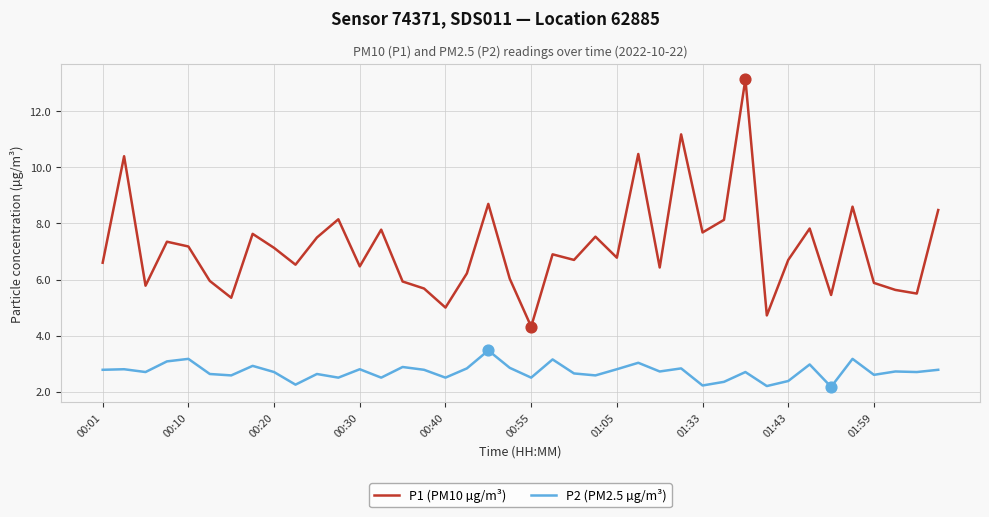

What are all the series names shown in the legend?

P1 (PM10 µg/m³), P2 (PM2.5 µg/m³)